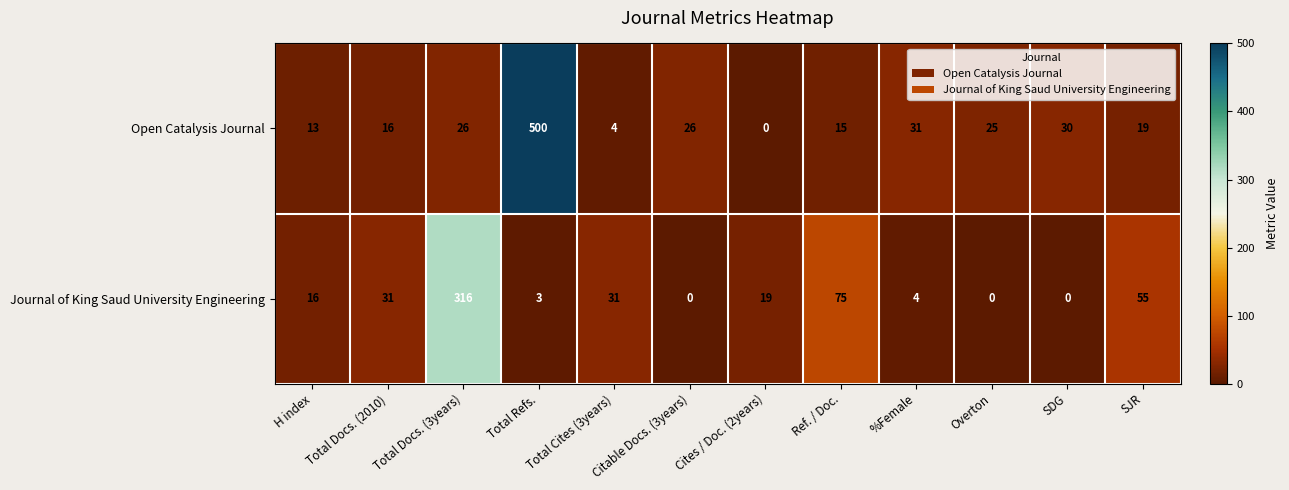

How many positive values does the Journal of King Saud University Engineering series have?

9